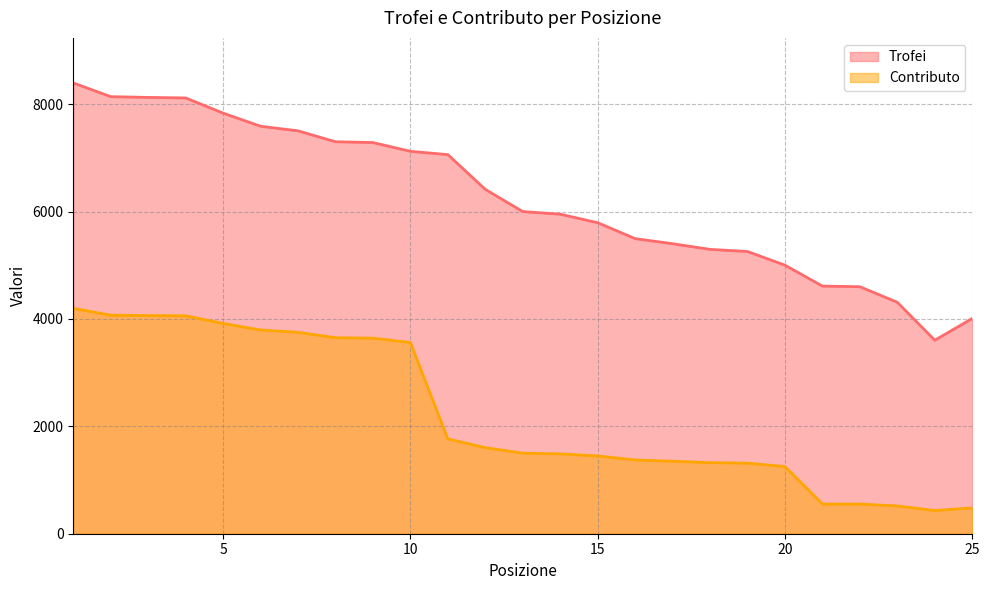

What is the smallest value displayed?

432